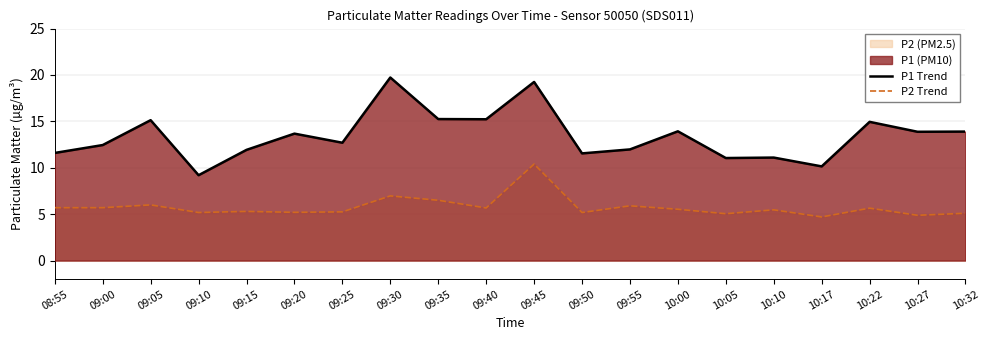

Does the chart display data point markers on the line(s)?

No